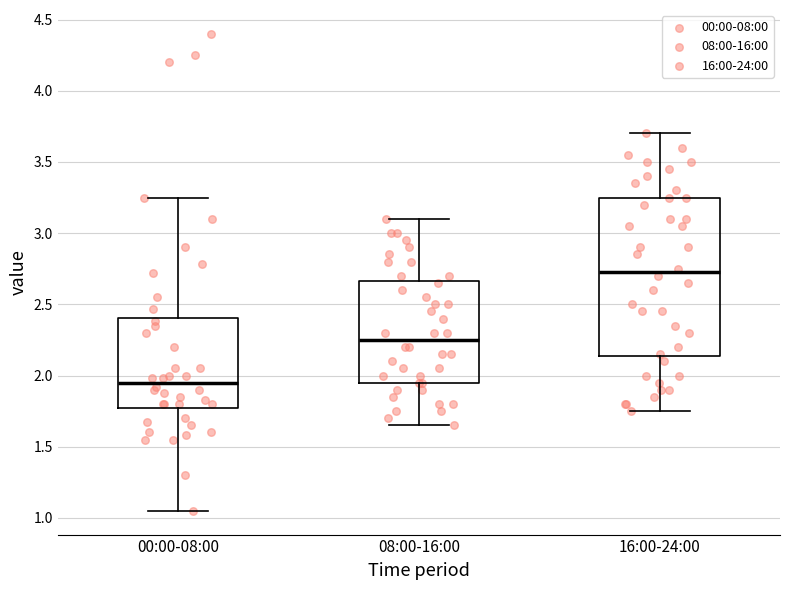

Reading left to right, read every box against the y-axis: the position of its median line, the range the box covers, and the ends of its whiskers. The values are not printed on the chart, so give them approximately, as read against the axis.

00:00-08:00: median 1.95, box 1.80 to 2.40, whiskers 1.05 to 3.25
08:00-16:00: median 2.25, box 1.95 to 2.65, whiskers 1.65 to 3.10
16:00-24:00: median 2.75, box 2.15 to 3.25, whiskers 1.75 to 3.70